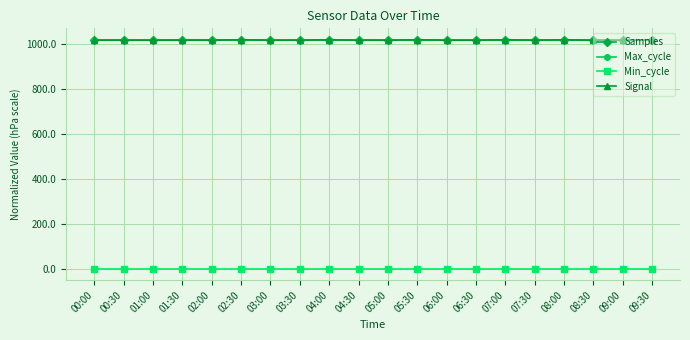

True or false: Max_cycle and Min_cycle intersect in this chart.

False